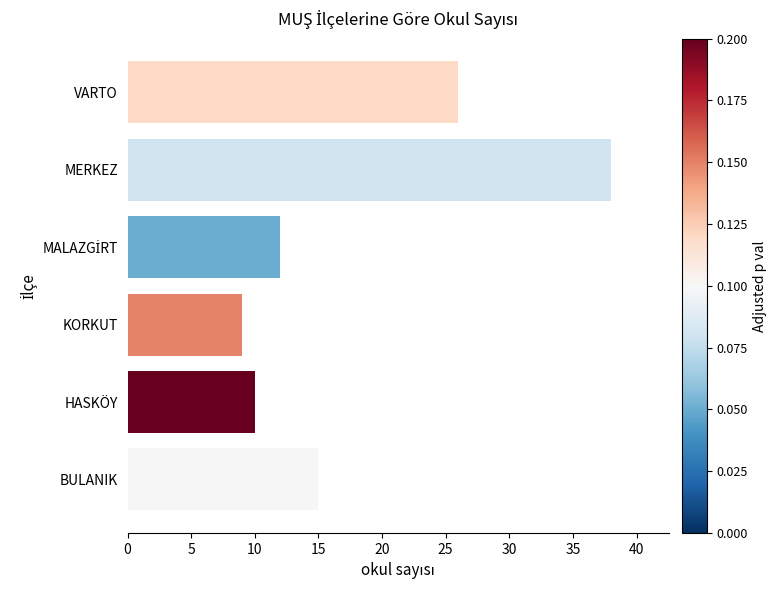

What is the approximate value at VARTO?

26